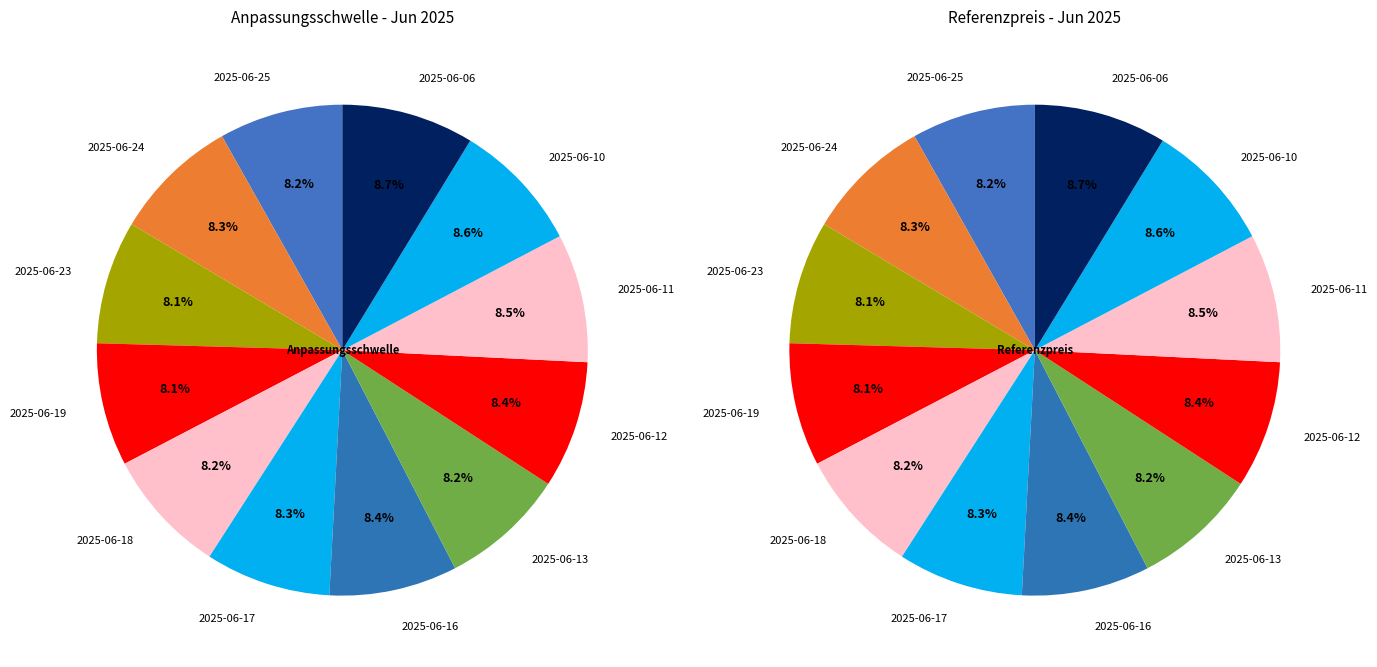

Combined, what portion of the pie is 2025-06-06 and 2025-06-13?

17.0%